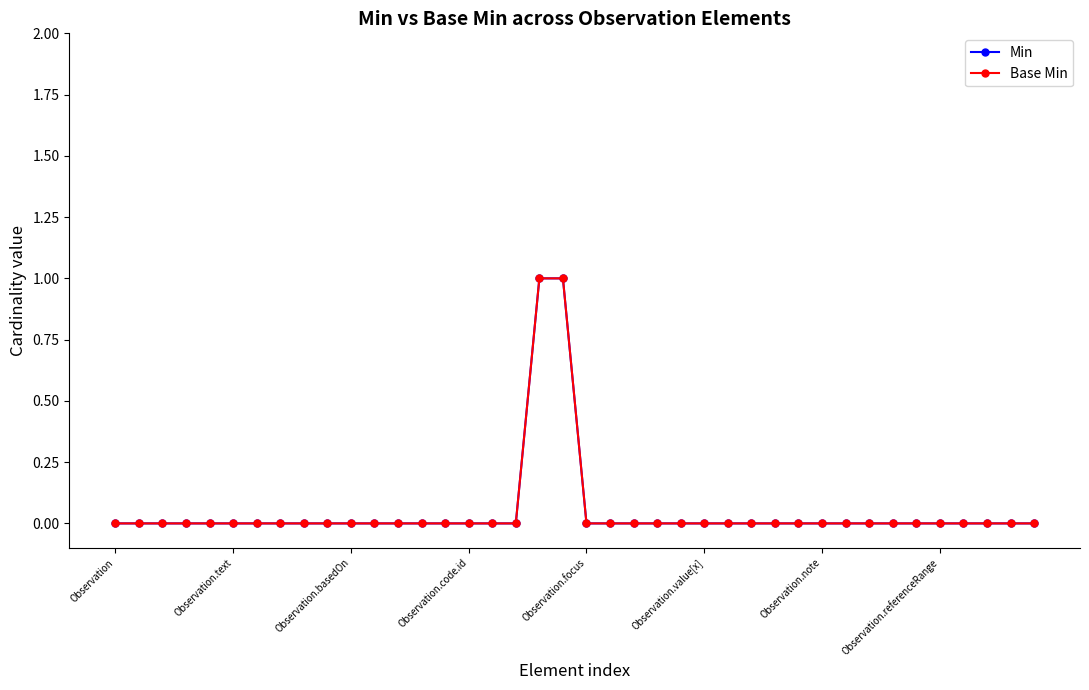

Does the chart have visible grid lines?

No